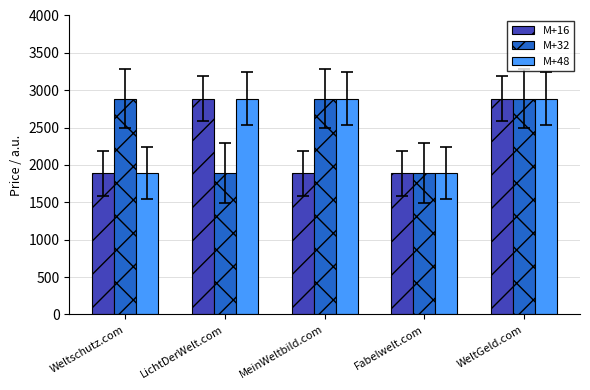

What is the greatest value displayed?

2888